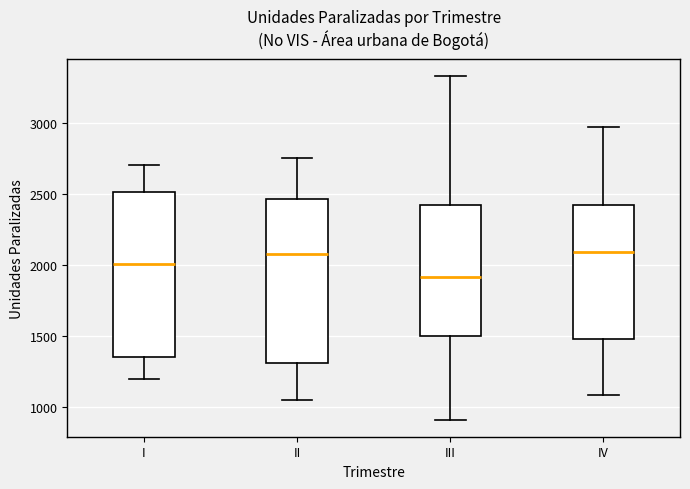

Reading left to right, read every box against the y-axis: the position of its median line, the range the box covers, and the ends of its whiskers. The values are not printed on the chart, so give them approximately, as read against the axis.

I: median 2000, box 1350 to 2500, whiskers 1200 to 2700
II: median 2100, box 1300 to 2450, whiskers 1050 to 2750
III: median 1900, box 1500 to 2400, whiskers 900 to 3350
IV: median 2100, box 1500 to 2400, whiskers 1100 to 2950